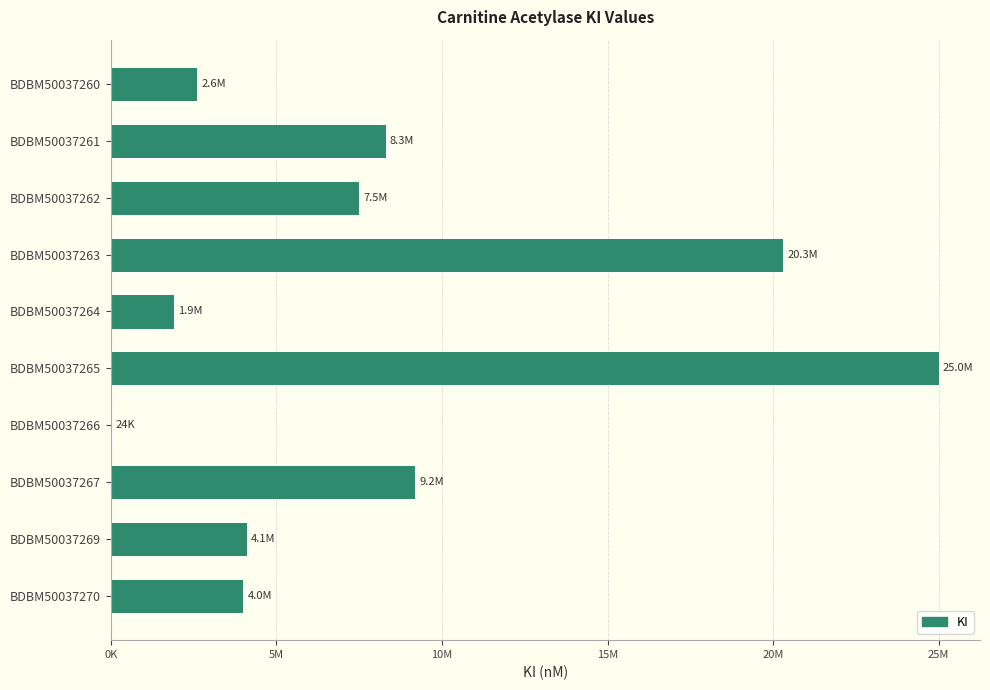

Which label corresponds to the largest value in the chart?

BDBM50037265